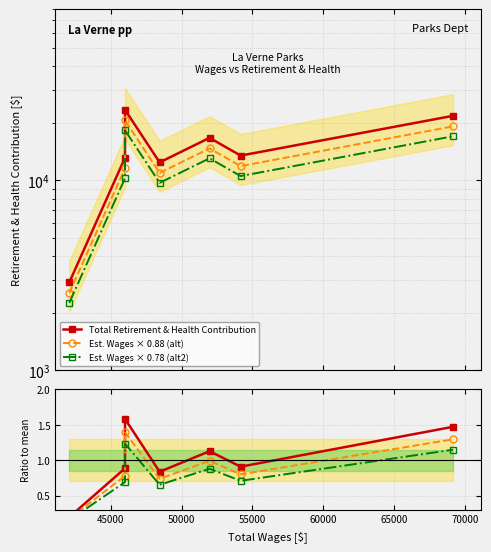

True or false: Est. Wages × 0.88 (alt) and Ratio to mean cross at least once.

False